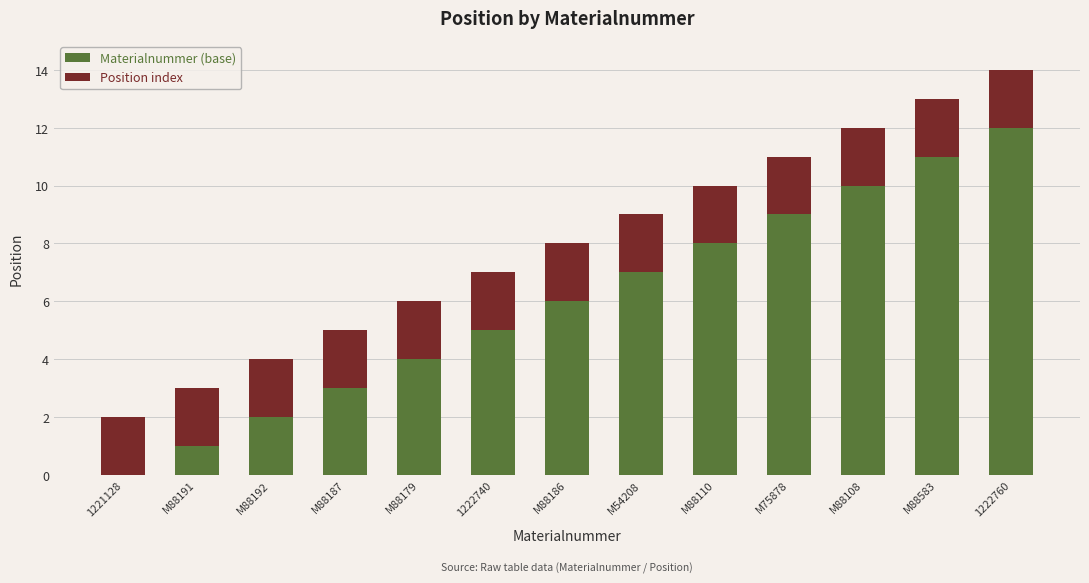

What value does the Materialnummer (base) series have at M88583?

11